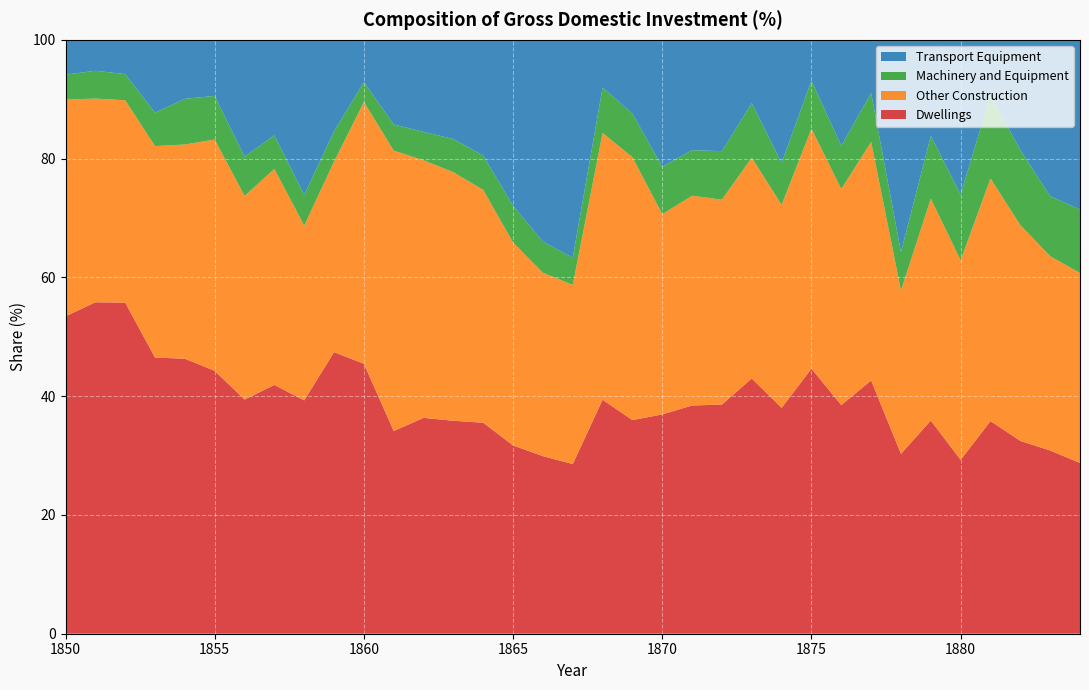

Reading left to right, transcribe all the data shown in this chart.

Dwellings: 1850=53.4	1851=55.8	1852=55.8	1853=46.5	1854=46.3	1855=44.3	1856=39.4	1857=41.9	1858=39.3	1859=47.4	1860=45.5	1861=34.1	1862=36.4	1863=35.9	1864=35.5	1865=31.7	1866=29.9	1867=28.6	1868=39.4	1869=36.0	1870=36.9	1871=38.4	1872=38.6	1873=43.0	1874=38.0	1875=44.6	1876=38.5	1877=42.6	1878=30.3	1879=35.9	1880=29.3	1881=35.8	1882=32.5	1883=30.9	1884=28.8
Other Construction: 1850=36.5	1851=34.3	1852=34.1	1853=35.6	1854=36.1	1855=38.9	1856=34.3	1857=36.4	1858=29.4	1859=32.1	1860=44.1	1861=47.2	1862=43.4	1863=41.9	1864=39.2	1865=34.2	1866=30.9	1867=30.2	1868=44.9	1869=44.3	1870=33.7	1871=35.3	1872=34.5	1873=37.2	1874=34.2	1875=40.4	1876=36.4	1877=40.2	1878=27.5	1879=37.4	1880=33.6	1881=40.9	1882=36.4	1883=32.7	1884=32.0
Machinery and Equipment: 1850=4.2	1851=4.7	1852=4.4	1853=5.6	1854=7.7	1855=7.3	1856=6.6	1857=5.7	1858=5.2	1859=5.1	1860=3.4	1861=4.4	1862=4.8	1863=5.6	1864=5.8	1865=6.2	1866=5.2	1867=4.6	1868=7.7	1869=7.3	1870=8.0	1871=7.7	1872=8.2	1873=9.2	1874=7.0	1875=8.1	1876=7.3	1877=8.2	1878=6.5	1879=10.5	1880=11.1	1881=14.0	1882=12.6	1883=10.1	1884=10.7
Transport Equipment: 1850=5.8	1851=5.2	1852=5.8	1853=12.3	1854=9.9	1855=9.4	1856=19.7	1857=16.1	1858=26.1	1859=15.4	1860=7.1	1861=14.3	1862=15.5	1863=16.7	1864=19.5	1865=27.9	1866=34.0	1867=36.7	1868=8.0	1869=12.4	1870=21.4	1871=18.6	1872=18.8	1873=10.7	1874=20.7	1875=6.9	1876=17.8	1877=9.0	1878=35.7	1879=16.2	1880=26.0	1881=9.4	1882=18.6	1883=26.3	1884=28.6